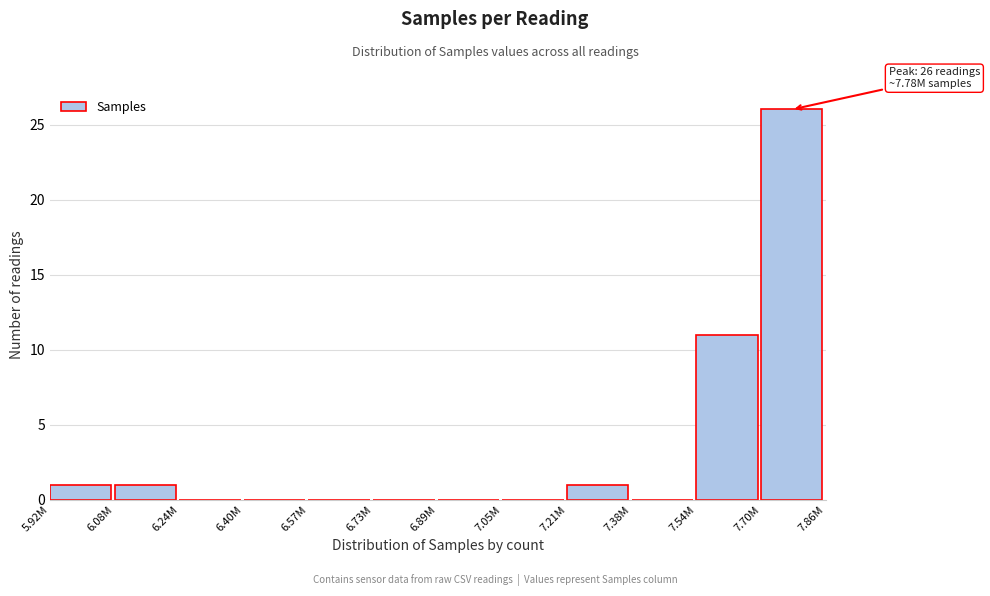

Reading right to left, extract all data points from this chart.

7.70M=26	7.54M=11	7.38M=0	7.21M=1	7.05M=0	6.89M=0	6.73M=0	6.57M=0	6.40M=0	6.24M=0	6.08M=1	5.92M=1